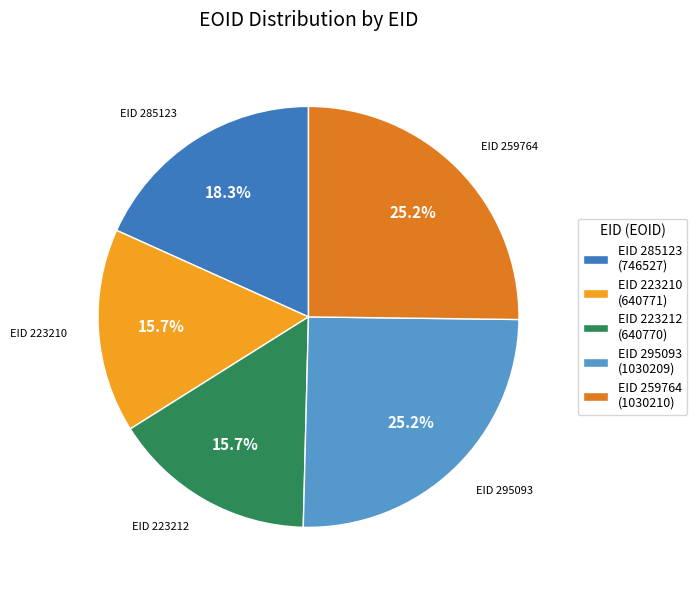

Does any single category account for the majority?

No